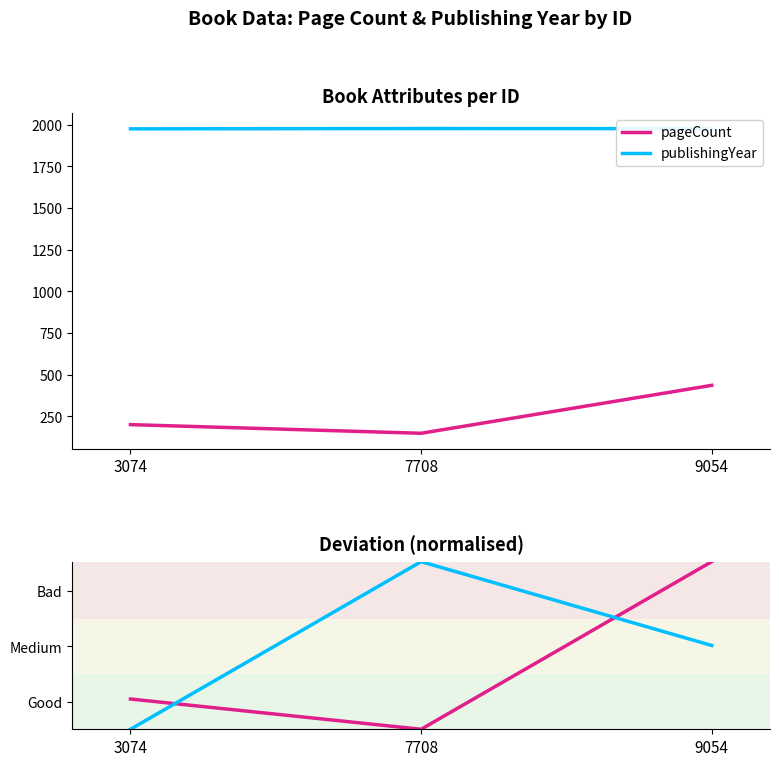

What is the spread (max minus min) of values at 3074?

0.2